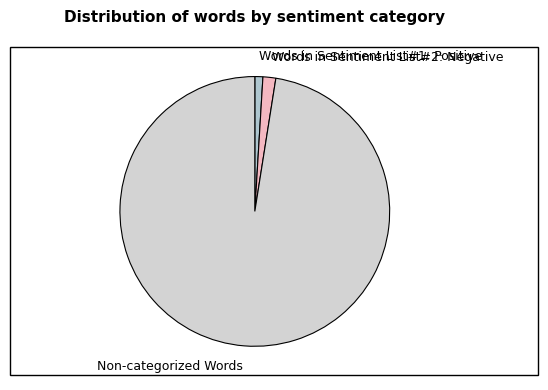

Which category accounts for the majority?

Non-categorized Words